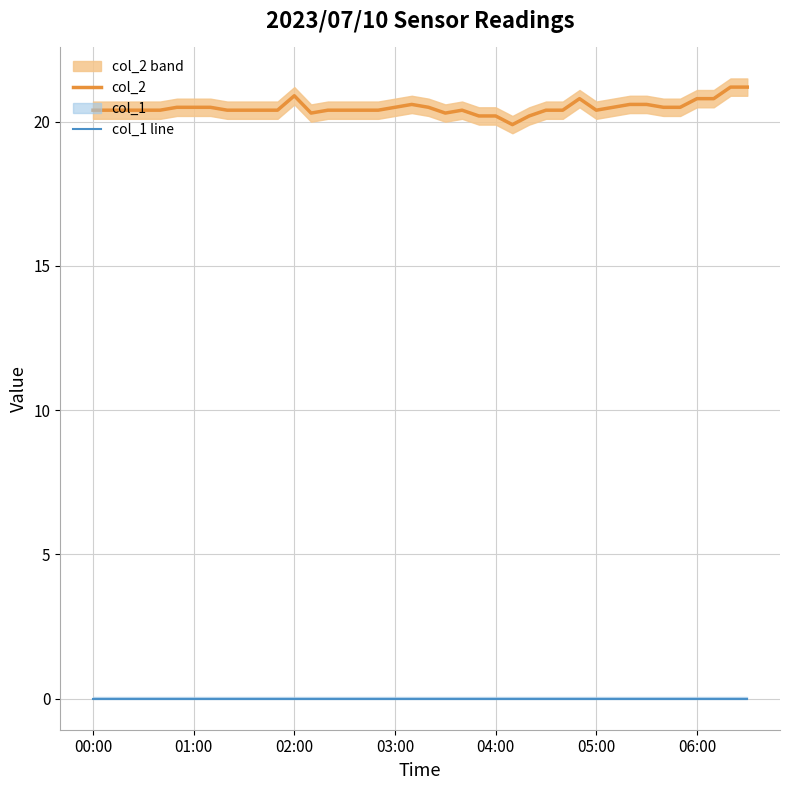

True or false: col_2 has a value of 19.9 at 25.

True